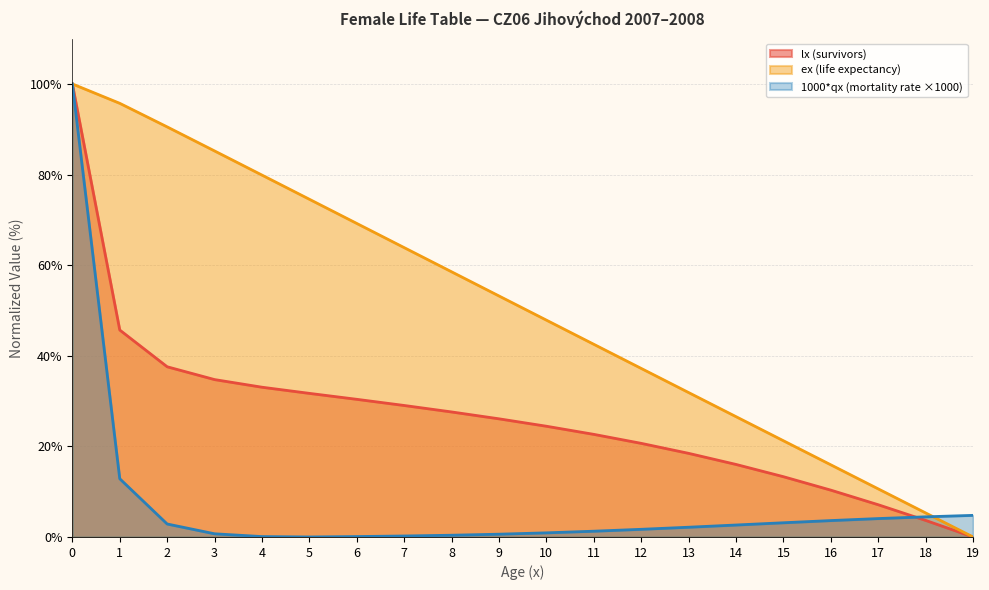

What is the difference between the maximum and minimum values in the ex (life expectancy) series?

100.0